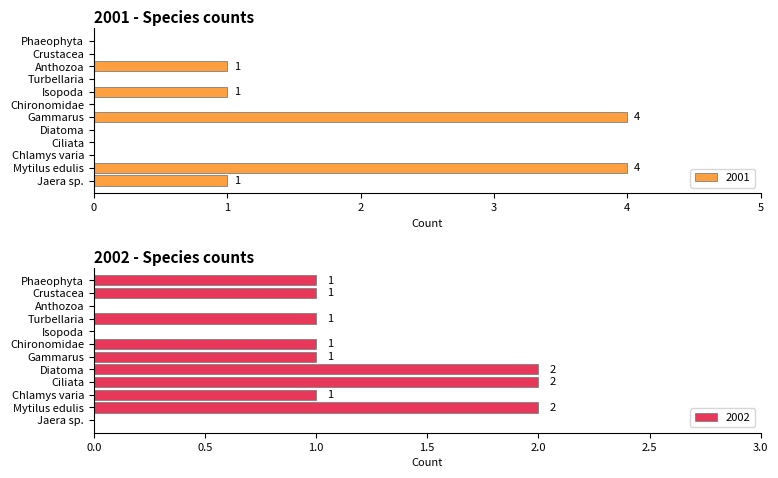

What is the total value across all series at Mytilus edulis?

6